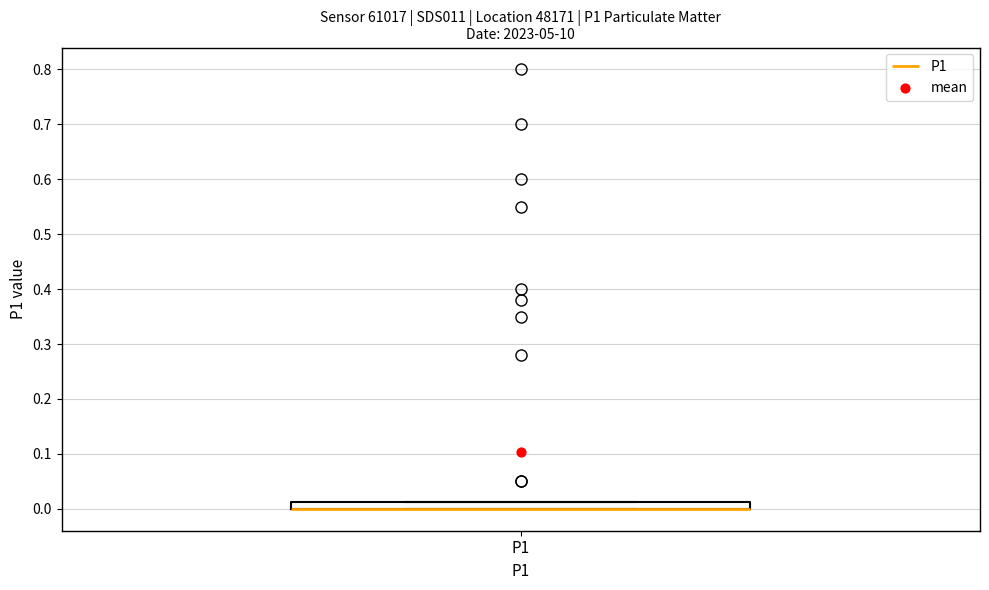

Where is the lower edge of the box for P1 on the y-axis? The values are not printed on the chart, so give them approximately, as read against the axis.

0.00